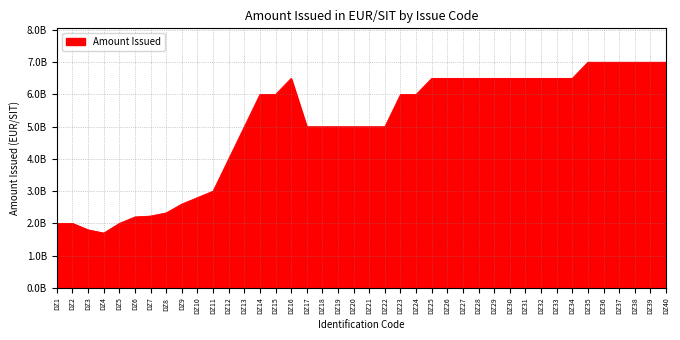

Reading left to right, extract all data points from this chart.

DZ1=2000010000	DZ2=2000000000	DZ3=1800010000	DZ4=1700000000	DZ5=2000010000	DZ6=2200070000	DZ7=2228120000	DZ8=2326300000	DZ9=2600000000	DZ10=2800000000	DZ11=3000010000	DZ12=4000000000	DZ13=5000000000	DZ14=6000000000	DZ15=6000010000	DZ16=6500010000	DZ17=5000000000	DZ18=5000000000	DZ19=5000000000	DZ20=5000000000	DZ21=5000010000	DZ22=5000020000	DZ23=6000010000	DZ24=6000000000	DZ25=6500000000	DZ26=6500010000	DZ27=6500000000	DZ28=6500020000	DZ29=6500000000	DZ30=6500010000	DZ31=6500020000	DZ32=6500000000	DZ33=6500000000	DZ34=6500010000	DZ35=7000000000	DZ36=7000020000	DZ37=7000000000	DZ38=7000010000	DZ39=7000000000	DZ40=7000000000